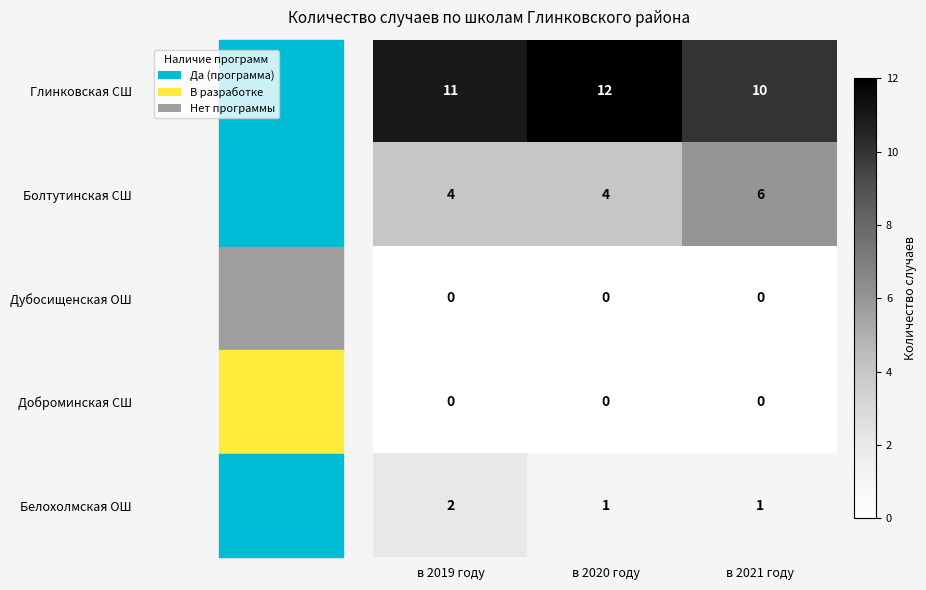

Count the number of categories in the chart.

3